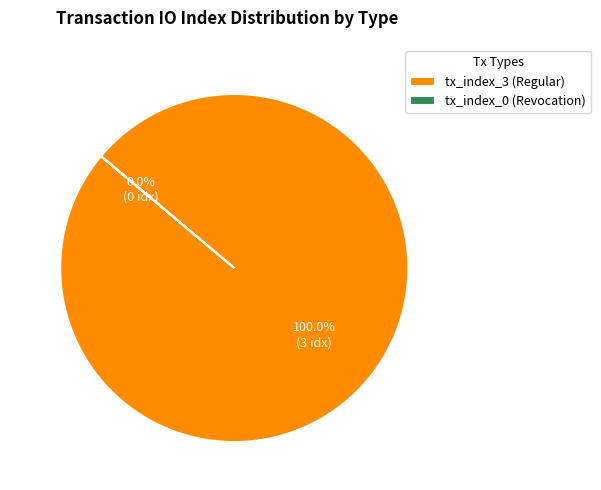

Which slice is the largest?

tx_index_3 (Regular)